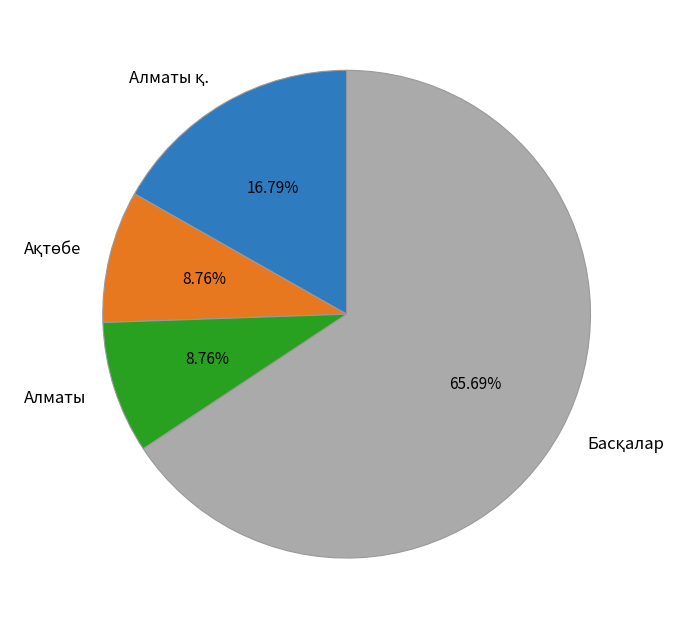

Is there a majority slice in this chart?

Yes